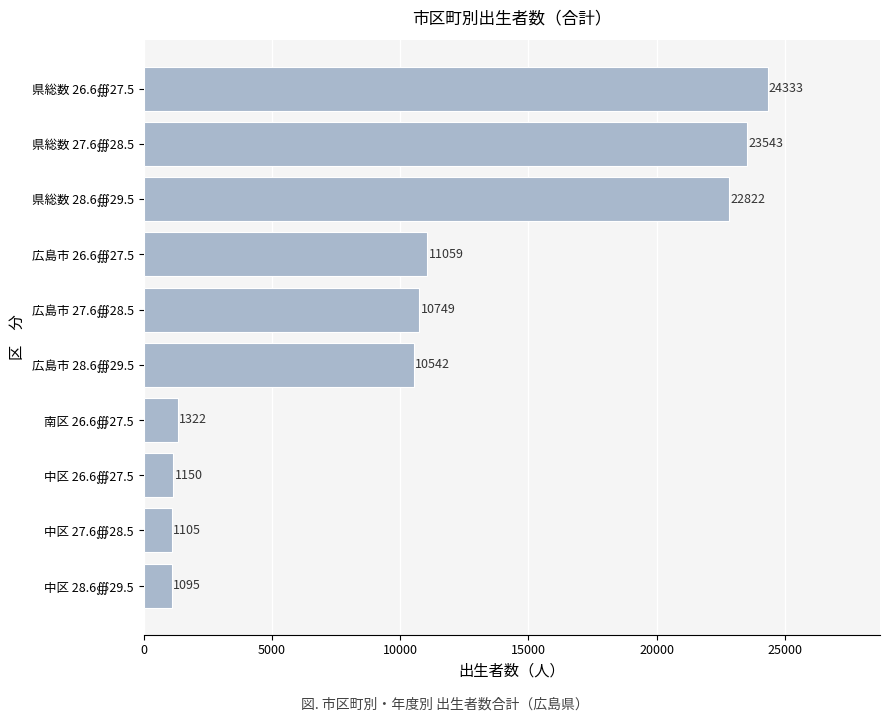

What is the maximum value shown in the chart?

24333